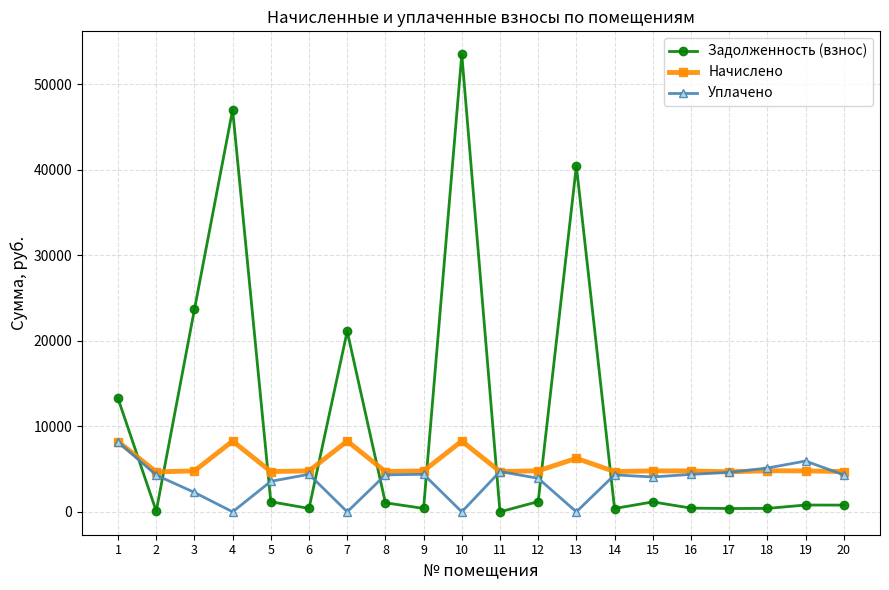

The Уплачено series shows 4320.5 at 20. True or false?

True